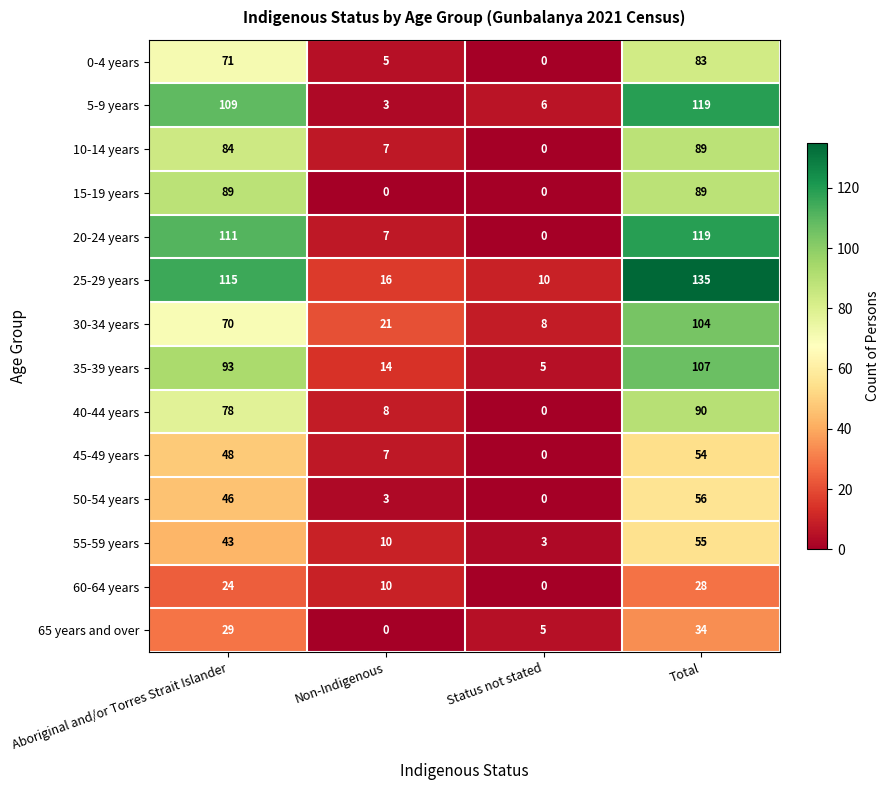

How many data points in 20-24 years are less than 111?

2